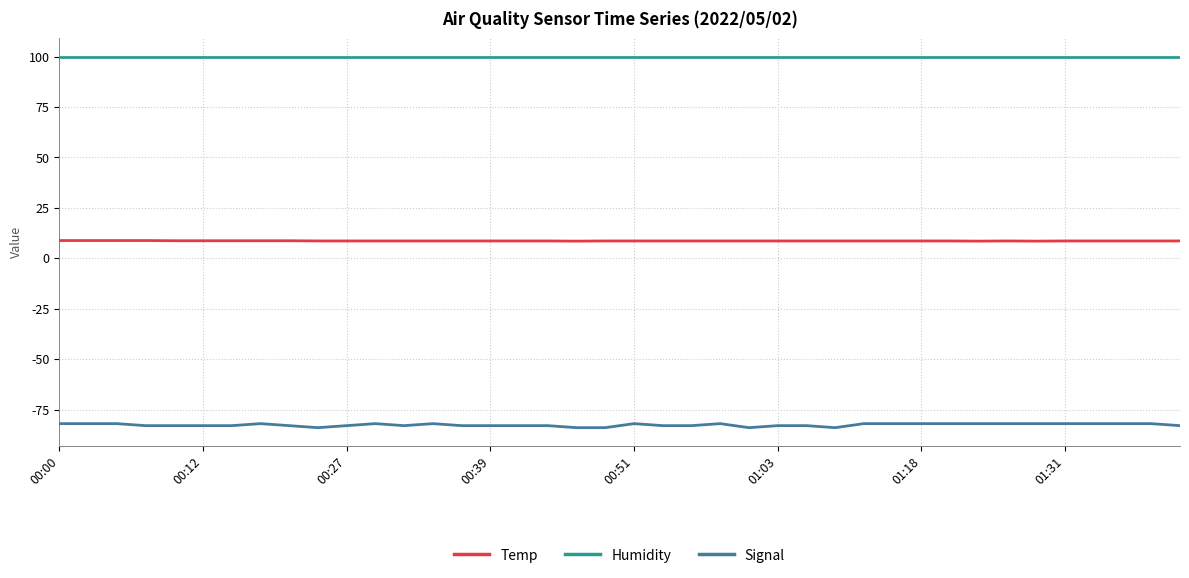

Which series has the largest range (max minus min)?

Signal